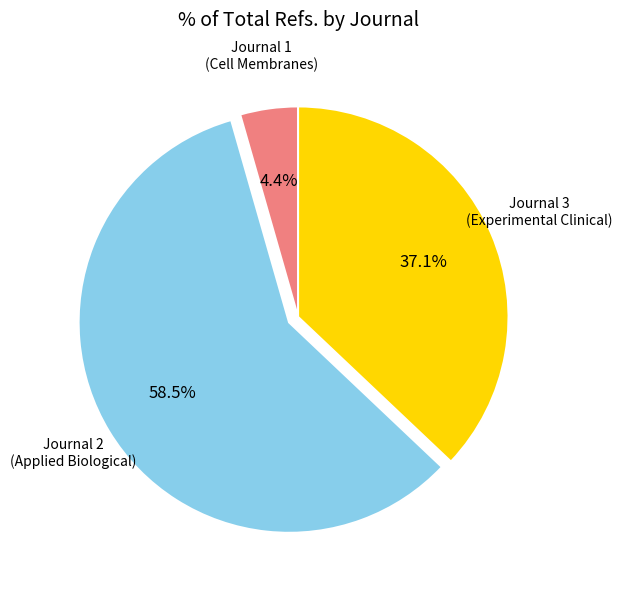

What is the total percentage of Journal 3 (Experimental Clinical) and Journal 1 (Cell Membranes)?

41.5%